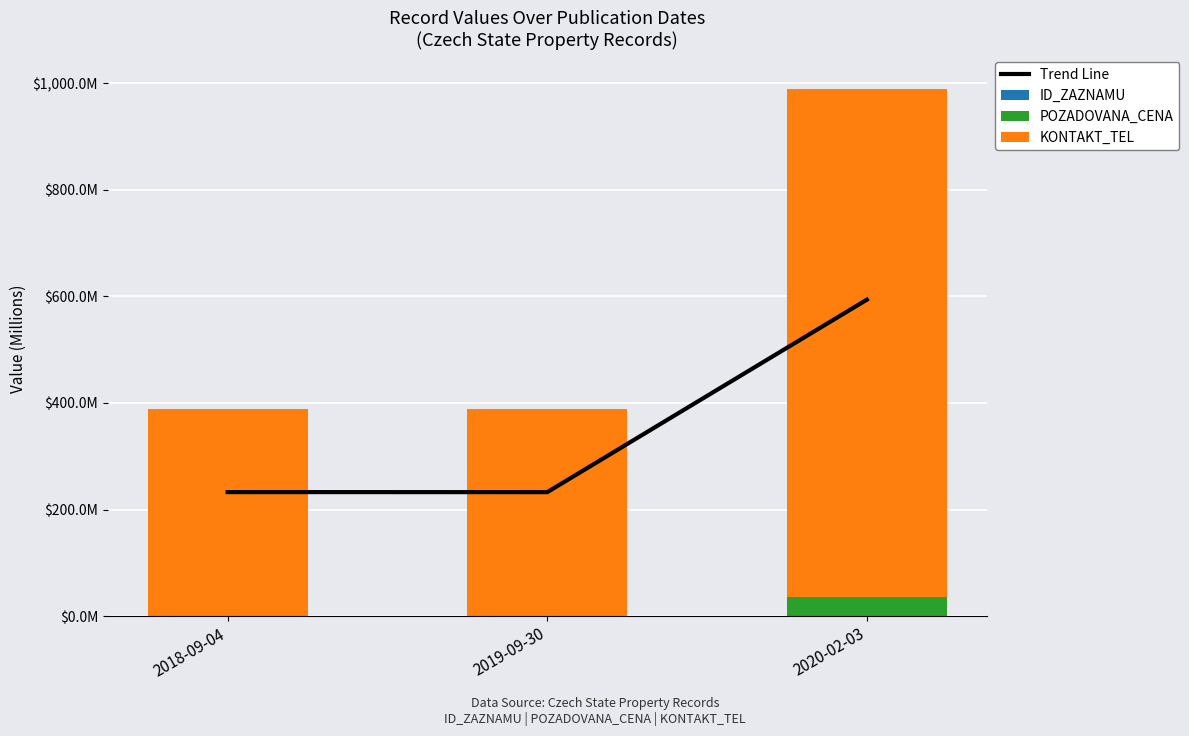

Is the value of ID_ZAZNAMU at 2019-09-30 greater than the value of Trend Line at 2019-09-30?

No